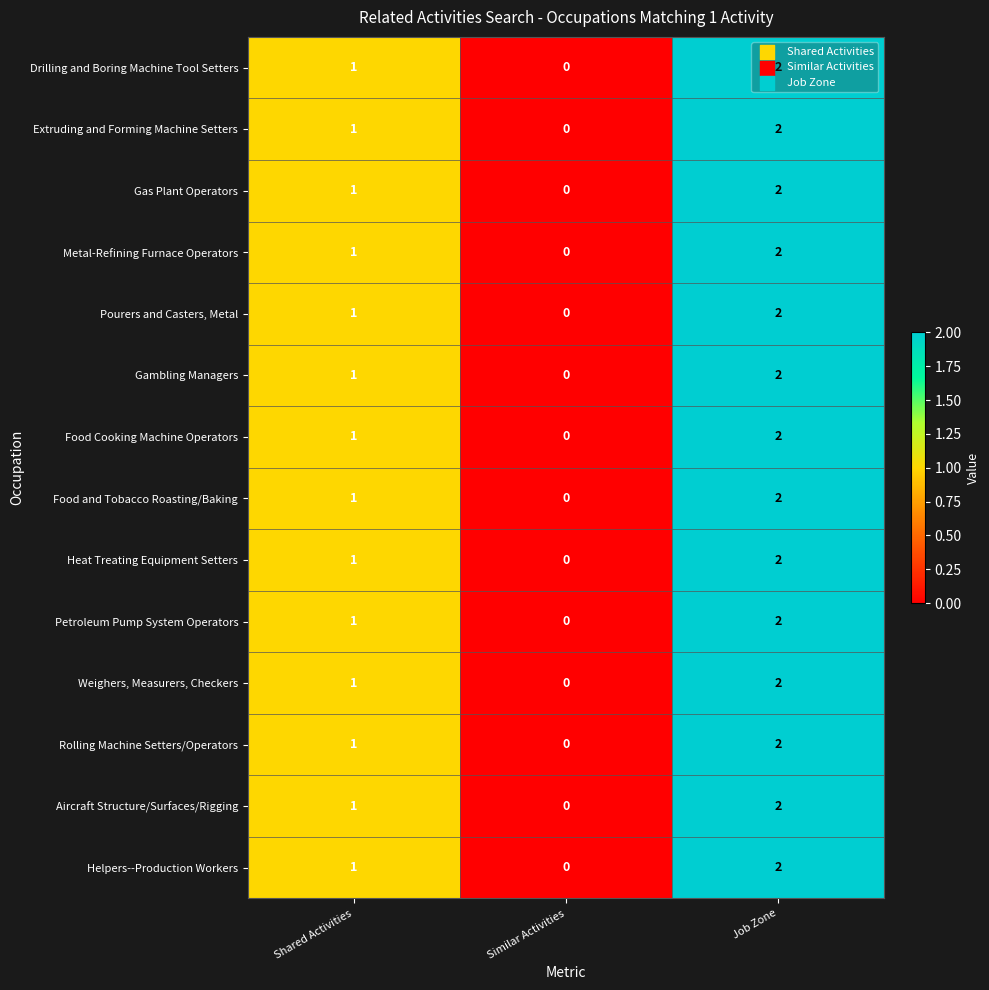

Which label corresponds to the largest value in the chart?

Job Zone